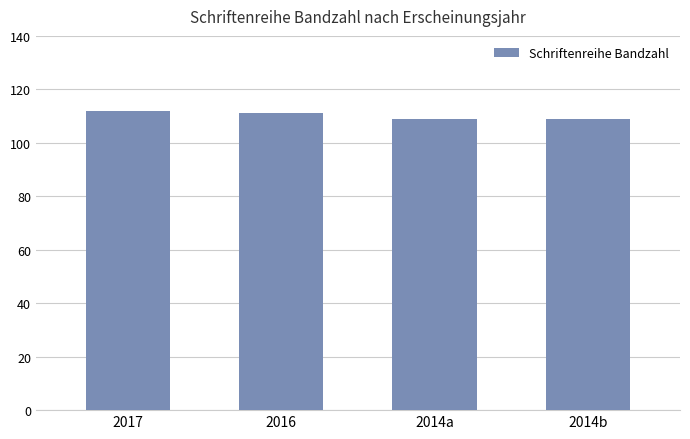

Are the bars horizontal?

No